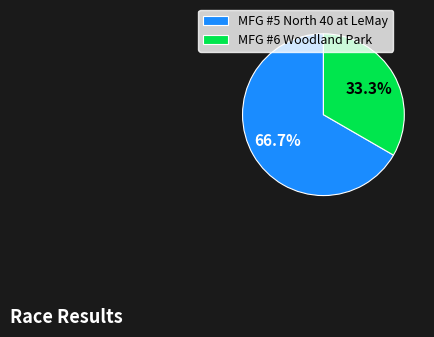

Between MFG #5 North 40 at LeMay and MFG #6 Woodland Park, which is larger?

MFG #5 North 40 at LeMay